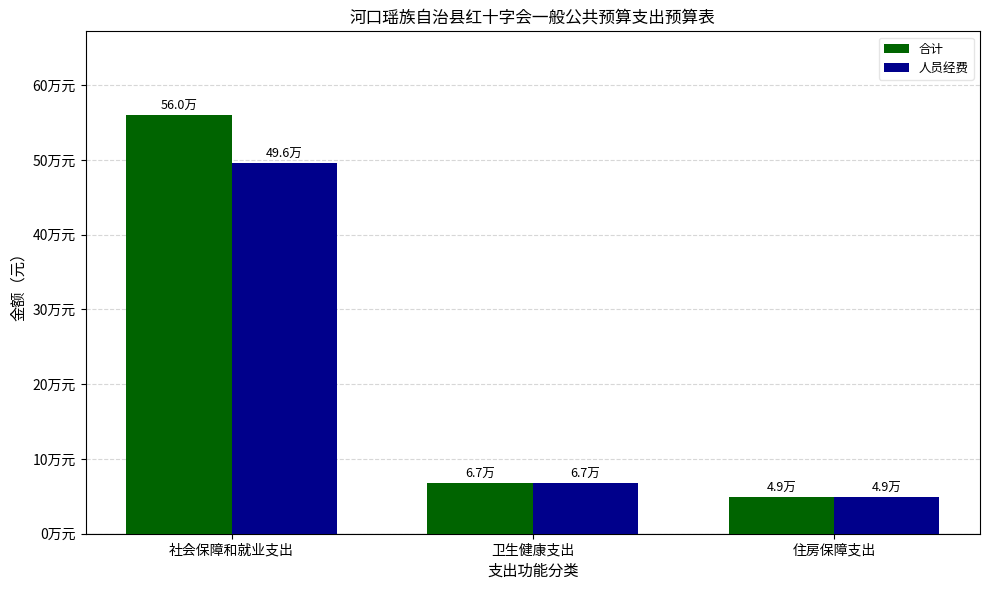

At 卫生健康支出, list the series in order from largest to smallest.

合计, 人员经费